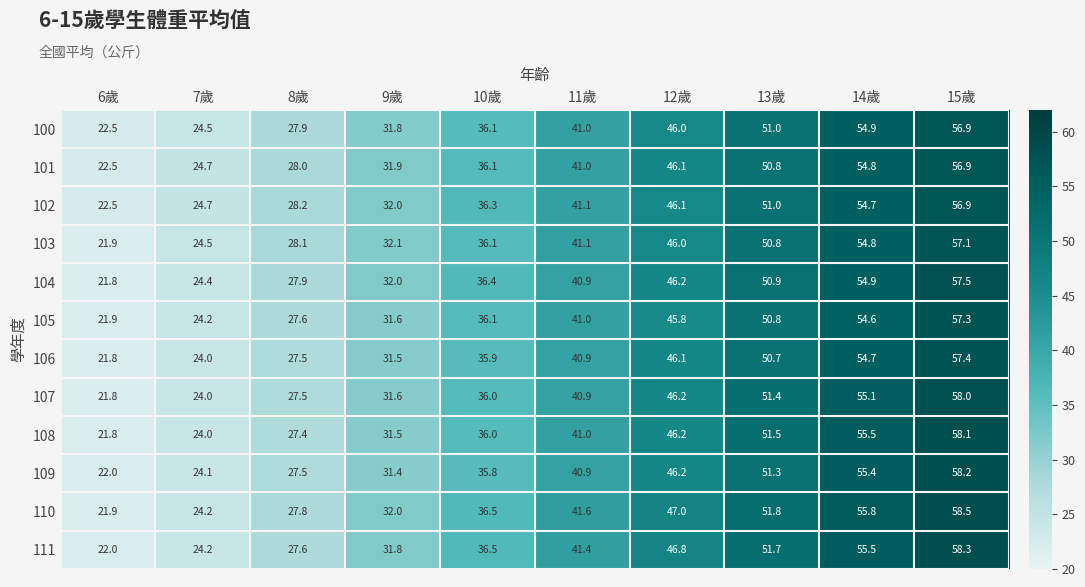

The value of 105 at 7歲 is 24.2. True or false?

True